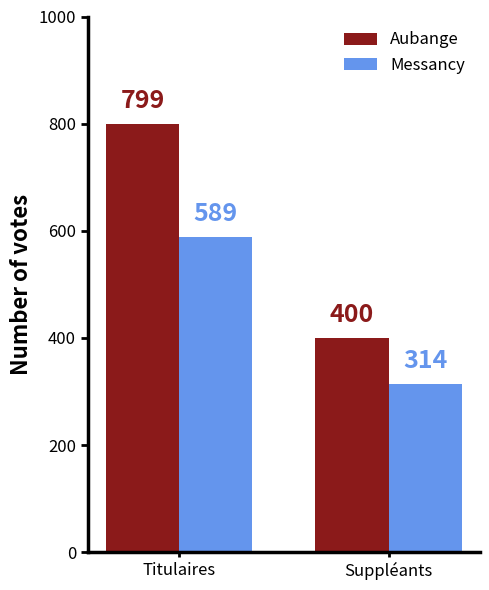

Reading left to right, extract all data points from this chart.

Aubange: 799	400
Messancy: 589	314